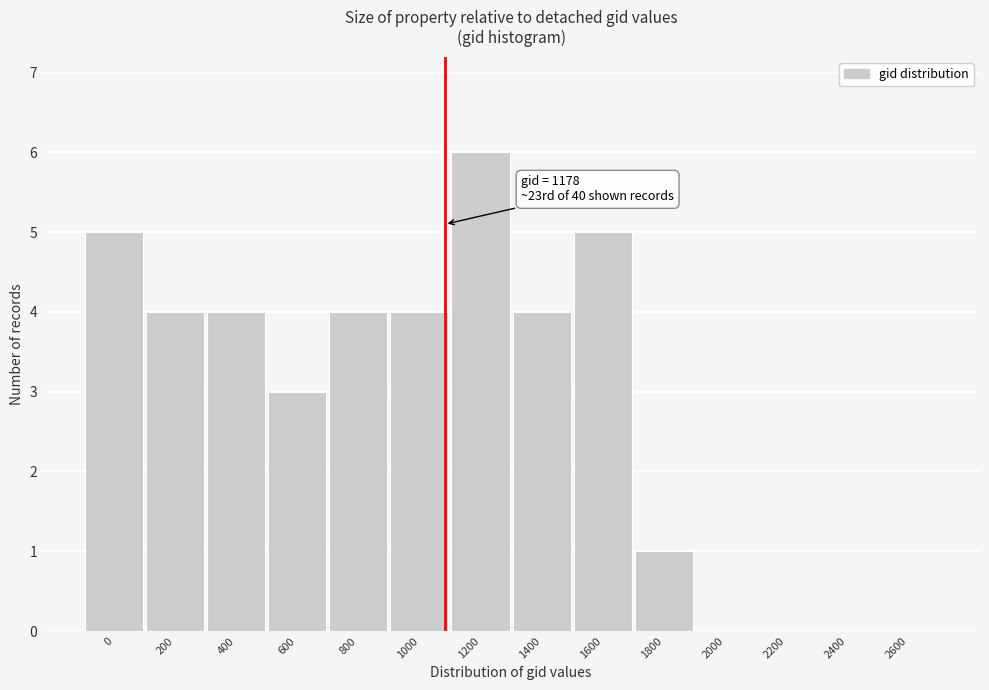

Reading left to right, extract all data points from this chart.

0=5	200=4	400=4	600=3	800=4	1000=4	1200=6	1400=4	1600=5	1800=1	2000=0	2200=0	2400=0	2600=0